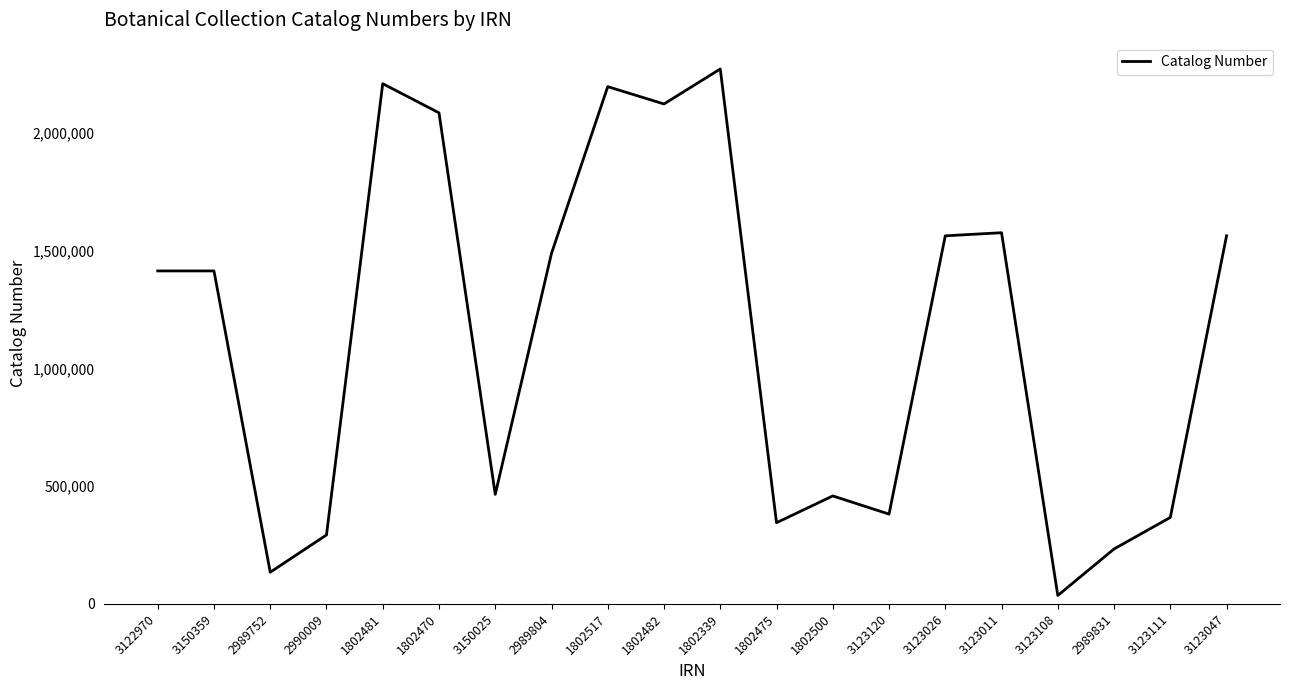

What is the difference between the values at 3122970 and 1802500?

955731